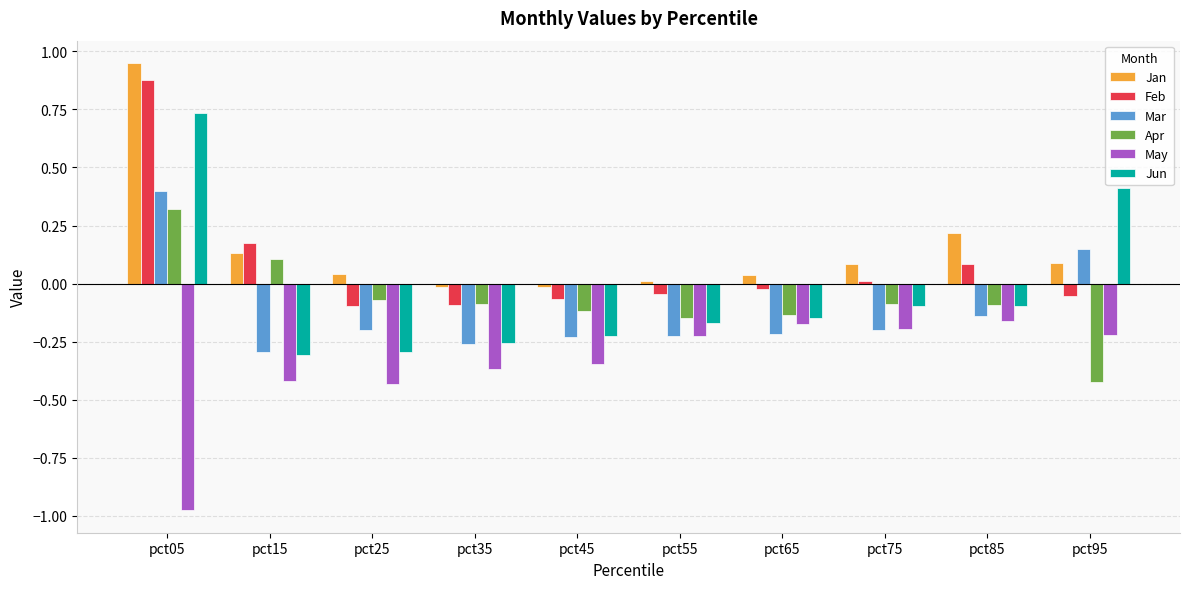

What are all the series names shown in the legend?

Jan, Feb, Mar, Apr, May, Jun